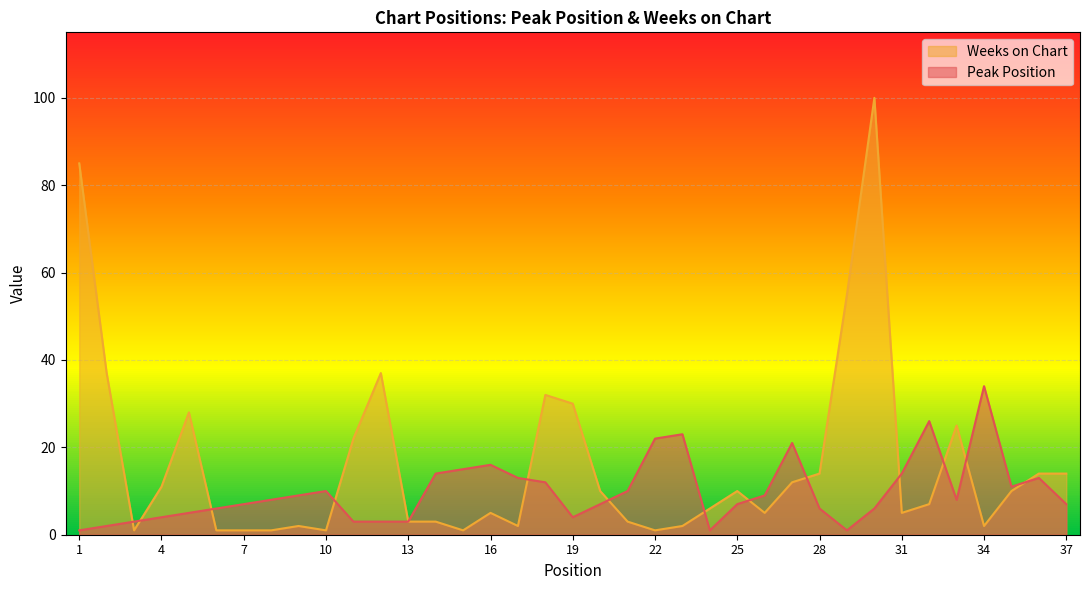

True or false: Weeks on Chart has a value of 20 at 36.

False